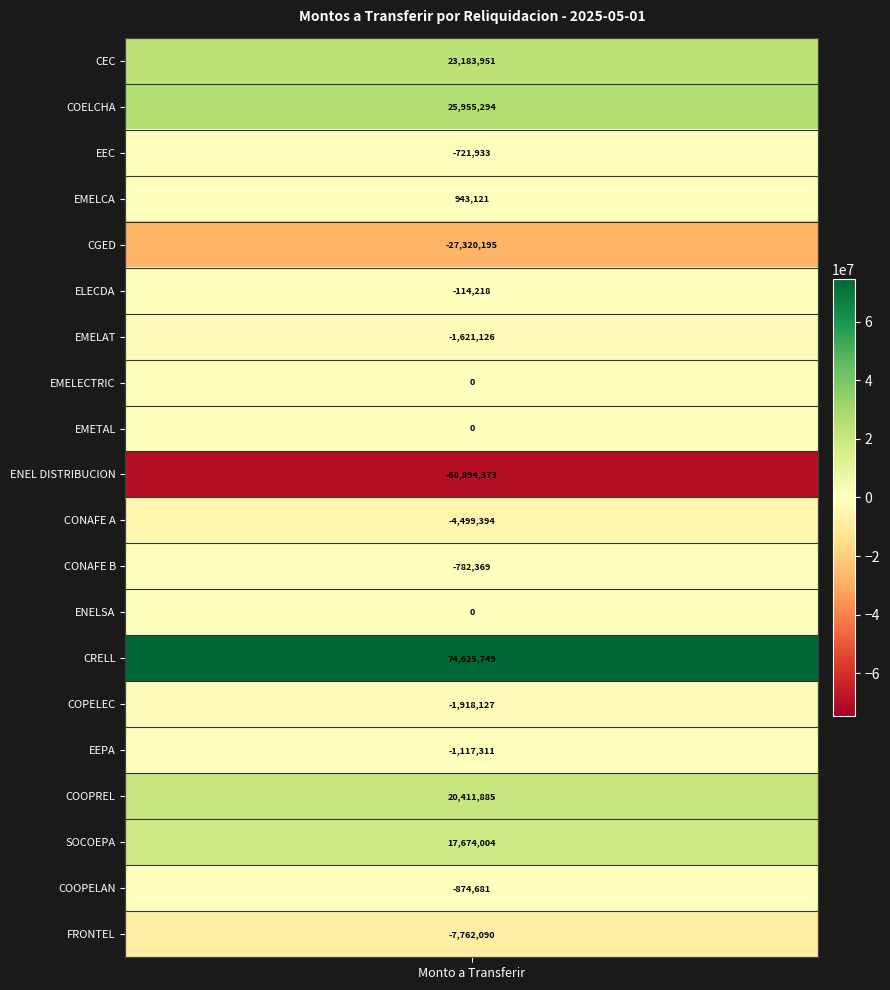

Reading left to right, extract all data points from this chart.

CEC=23183951.1	COELCHA=25955293.7	EEC=-721933.0	EMELCA=943120.7	CGED=-27320195.3	ELECDA=-114218.1	EMELAT=-1621126.2	EMELECTRIC=0.0	EMETAL=0.0	ENEL DISTRIBUCION=-68894373.1	CONAFE A=-4499393.8	CONAFE B=-782368.8	ENELSA=0.0	CRELL=74625749.1	COPELEC=-1918127.3	EEPA=-1117310.7	COOPREL=20411884.5	SOCOEPA=17674003.9	COOPELAN=-874680.9	FRONTEL=-7762090.1